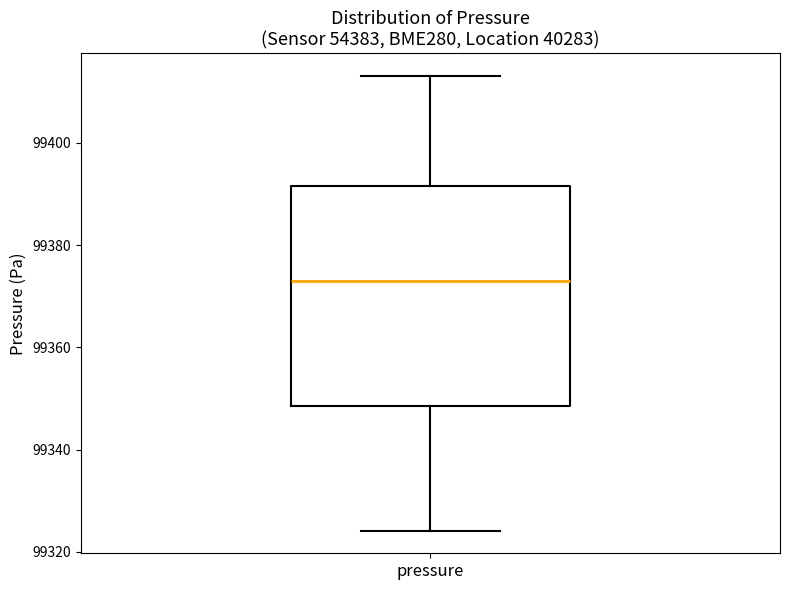

Where does the upper whisker of the box for pressure end on the y-axis? The values are not printed on the chart, so give them approximately, as read against the axis.

99414